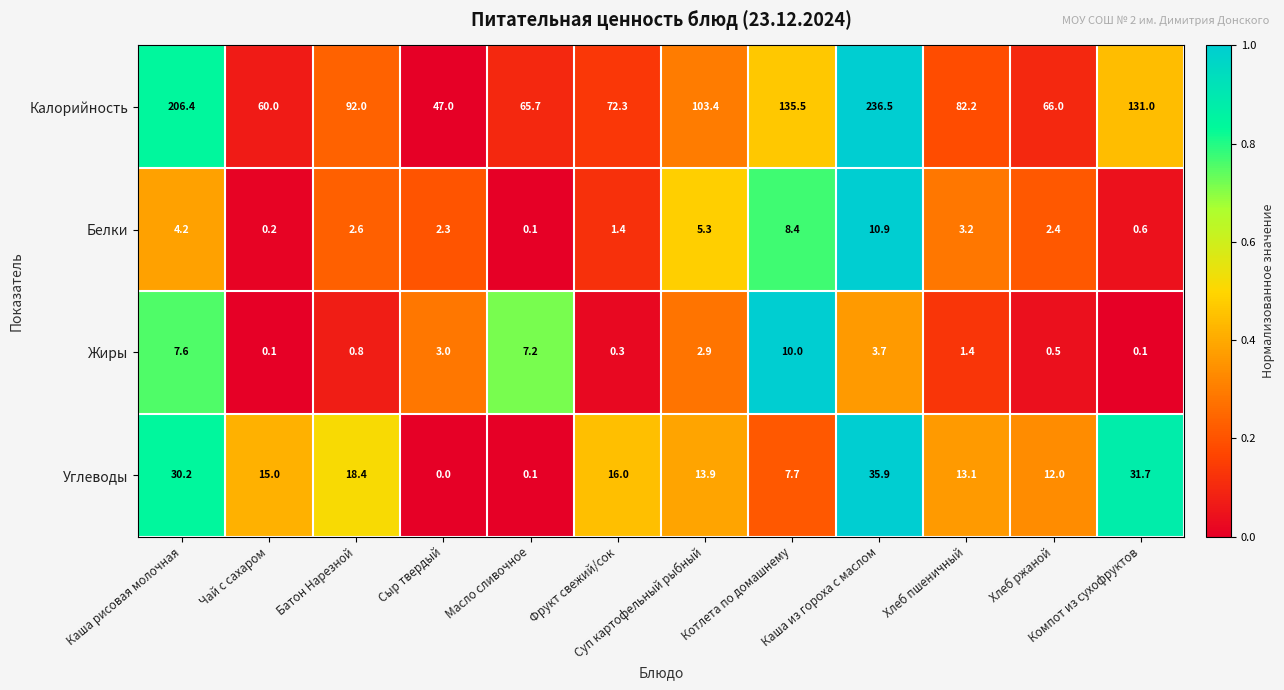

Which category has the highest value across all series?

Каша из гороха с маслом